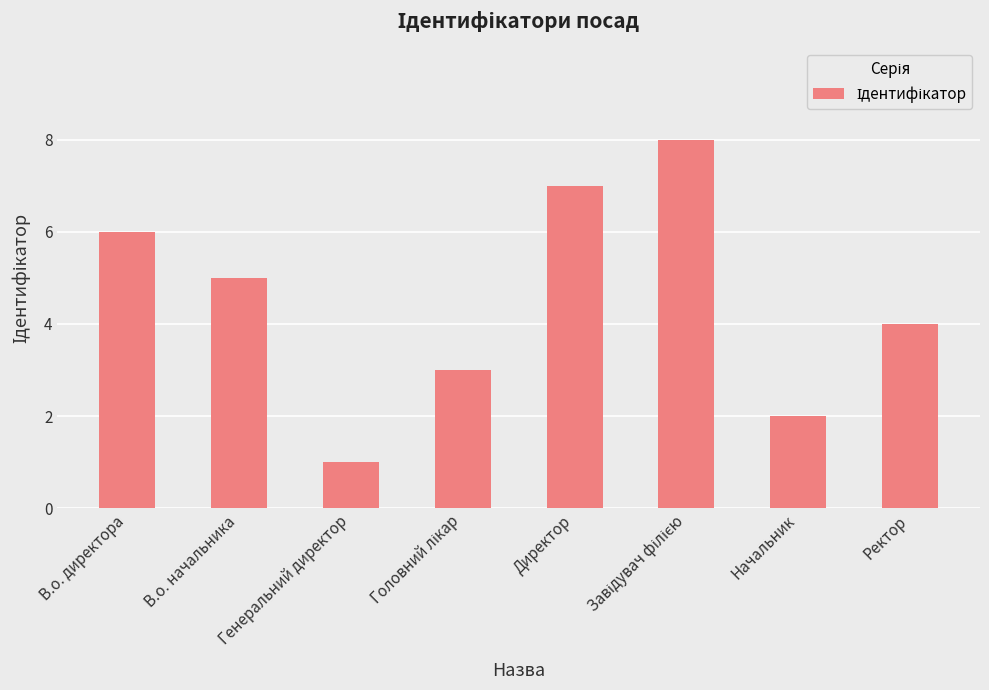

How many values are below 5?

4